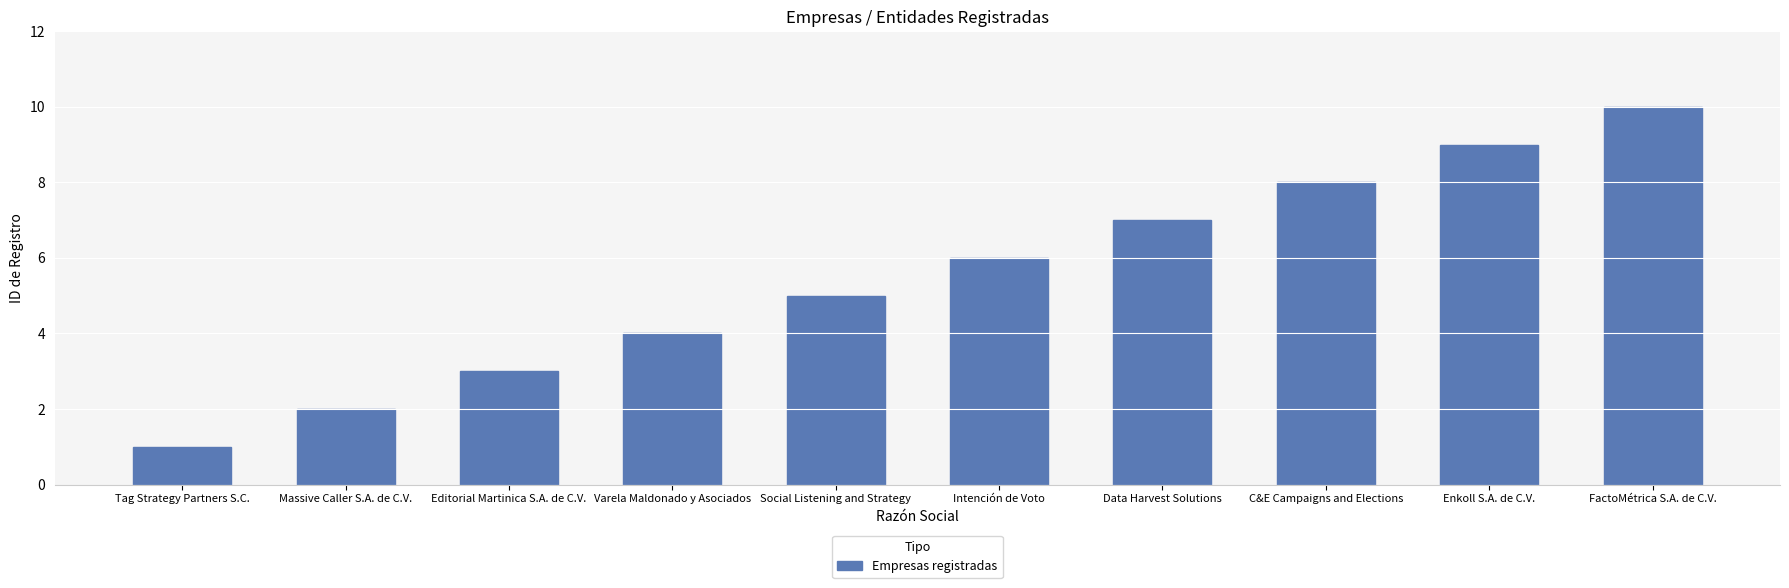

True or false: the data shows 1 at Tag Strategy Partners S.C..

True